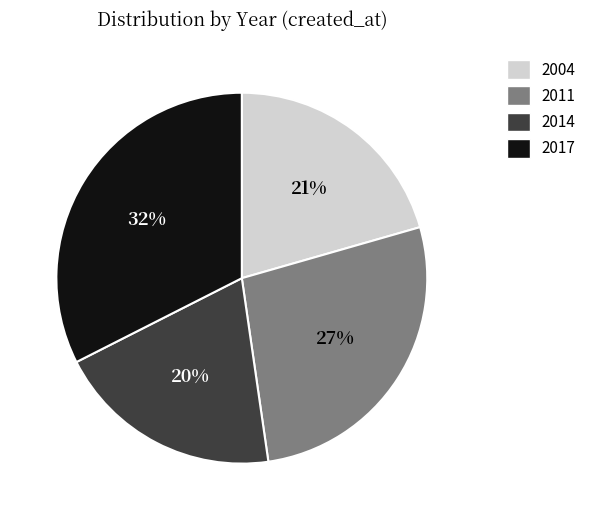

Does any single category account for the majority?

No